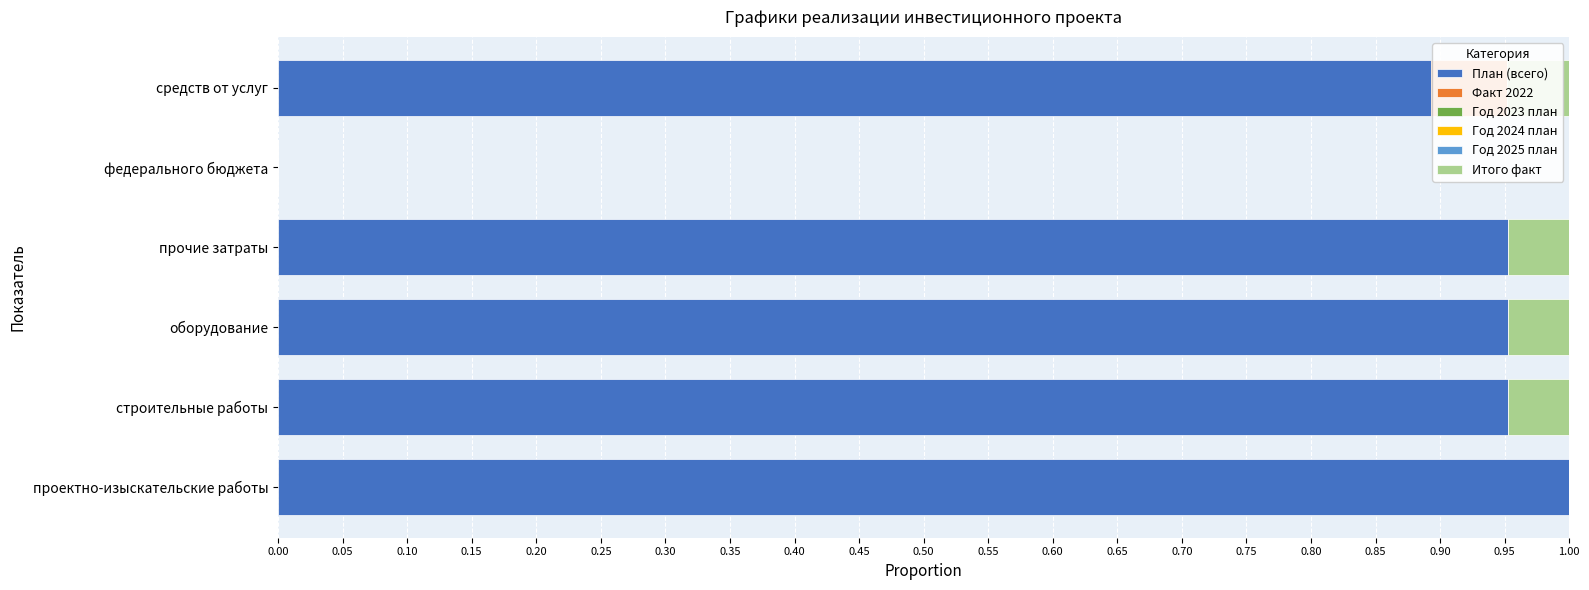

Which series has the widest spread of values?

План (всего)